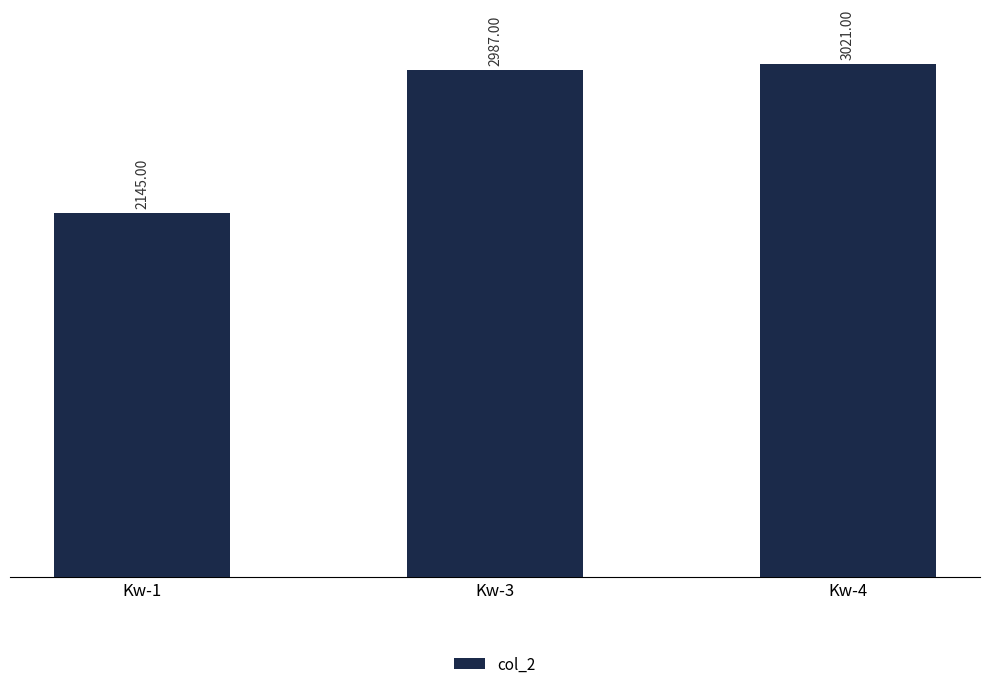

What is the average value?

2718